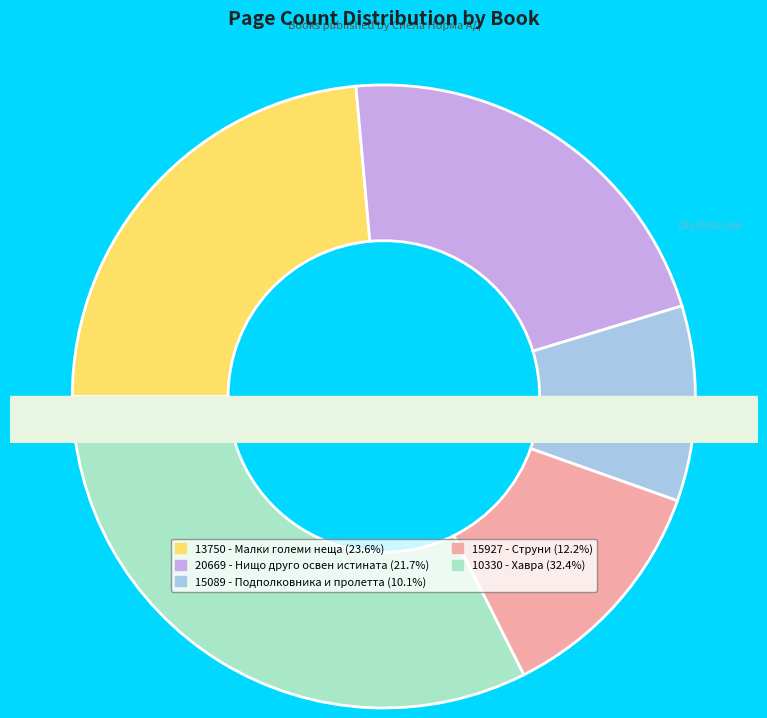

Combined, do 20669 - Нищо друго освен истината and 13750 - Малки големи неща account for over 50%?

No